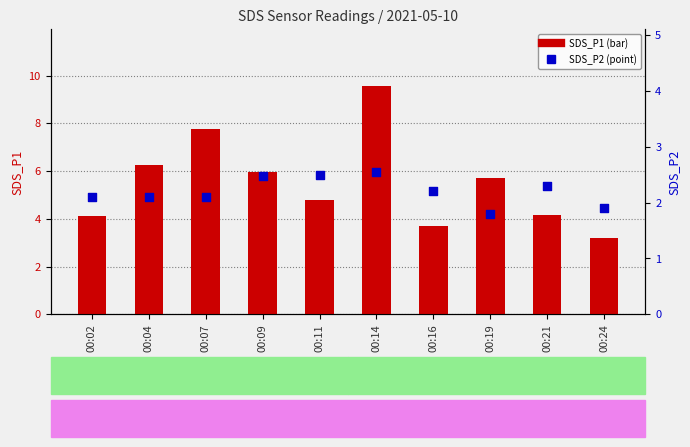

Which series has the widest spread of Y values?

SDS_P1